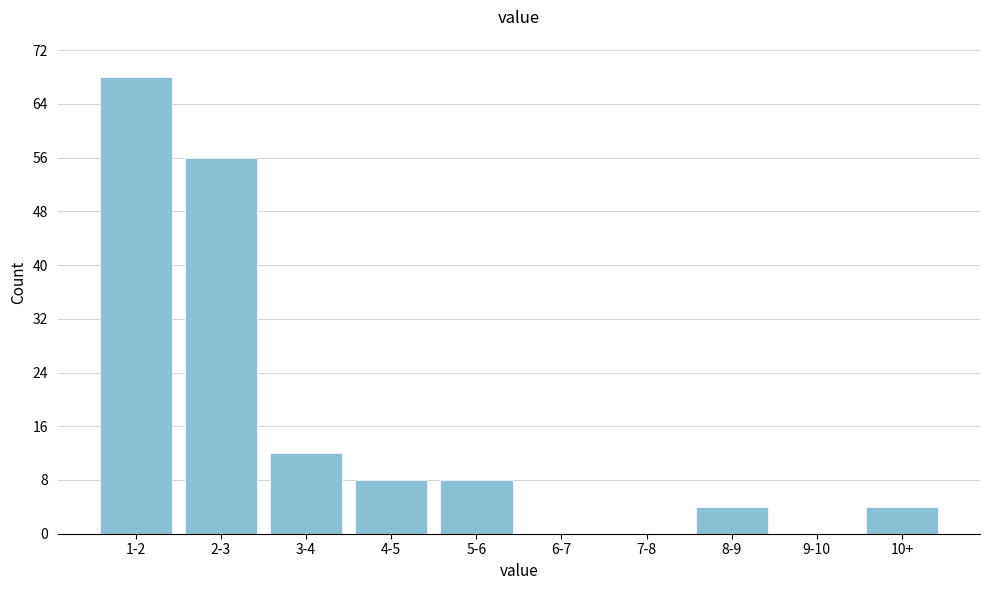

Reading left to right, extract all data points from this chart.

1-2=68	2-3=56	3-4=12	4-5=8	5-6=8	6-7=0	7-8=0	8-9=4	9-10=0	10+=4